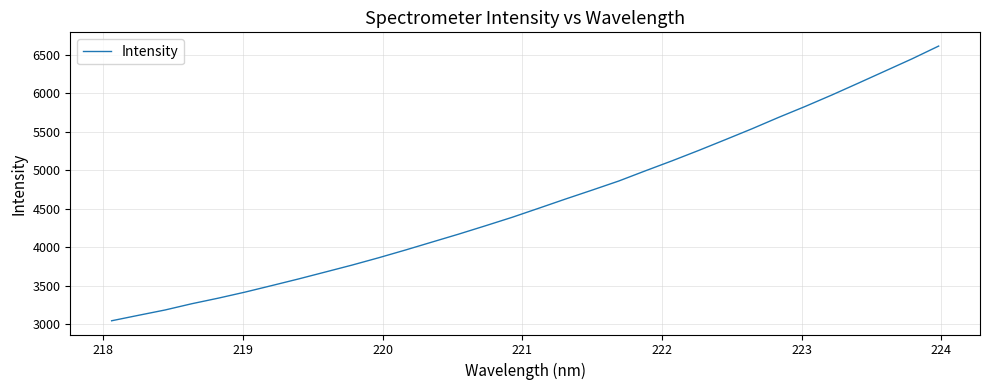

What is the smallest value displayed?

3044.1